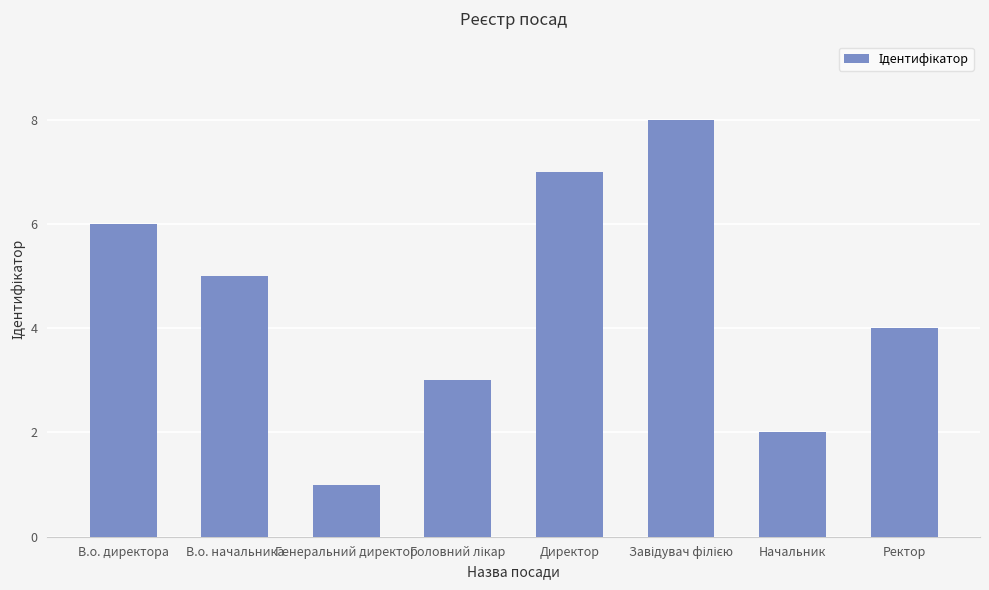

What is the sum of the values at Ректор and Начальник?

6